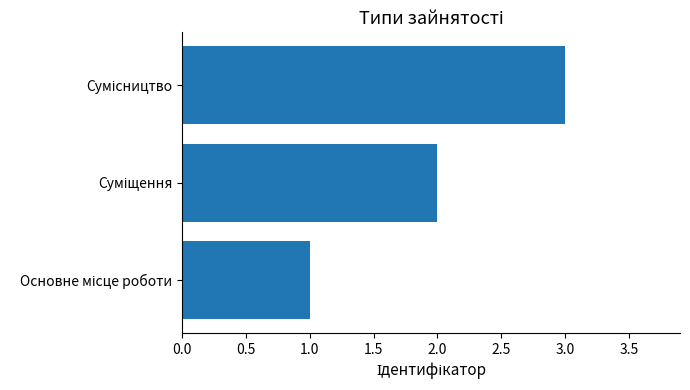

Count the number of data series in this chart.

1